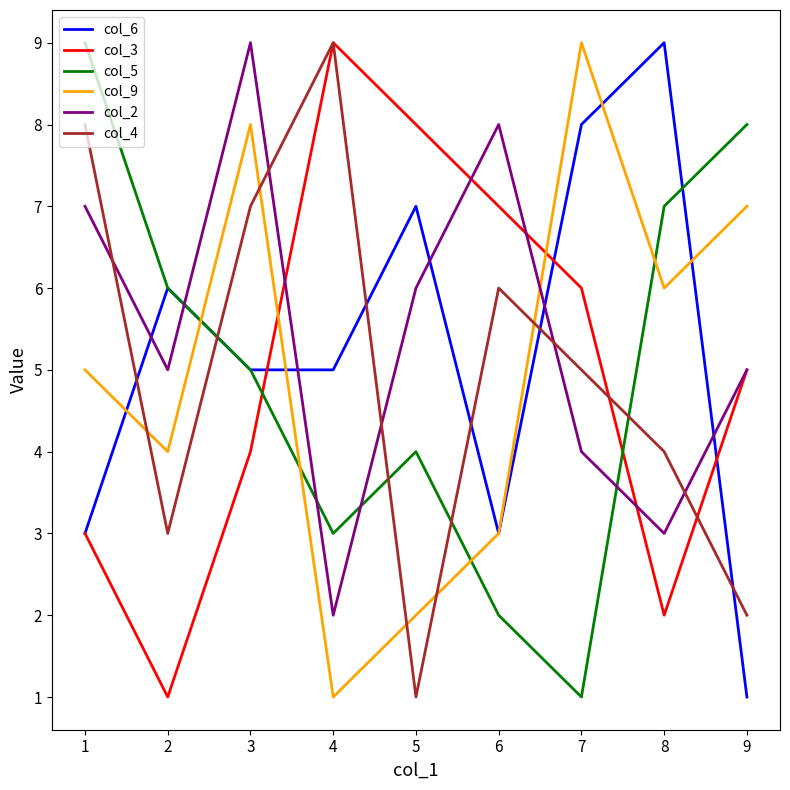

At which label is col_5 closest to 5?

3